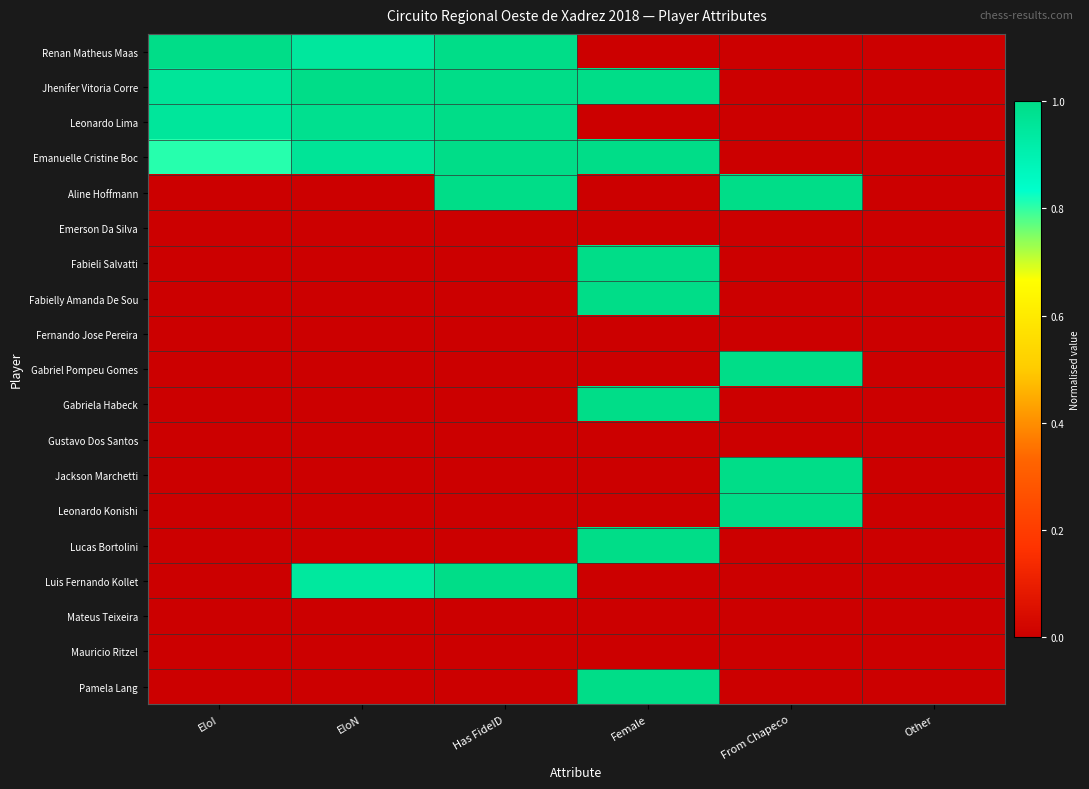

Reading left to right, extract all data points from this chart.

Renan Matheus Maas: EloI=1.0	EloN=0.9	Has FideID=1.0	Female=0.0	From Chapeco=0.0	Other=0.0
Jhenifer Vitoria Corre: EloI=1.0	EloN=1.0	Has FideID=1.0	Female=1.0	From Chapeco=0.0	Other=0.0
Leonardo Lima: EloI=1.0	EloN=1.0	Has FideID=1.0	Female=0.0	From Chapeco=0.0	Other=0.0
Emanuelle Cristine Boc: EloI=0.8	EloN=1.0	Has FideID=1.0	Female=1.0	From Chapeco=0.0	Other=0.0
Aline Hoffmann: EloI=0.0	EloN=0.0	Has FideID=1.0	Female=0.0	From Chapeco=1.0	Other=0.0
Emerson Da Silva: EloI=0.0	EloN=0.0	Has FideID=0.0	Female=0.0	From Chapeco=0.0	Other=0.0
Fabieli Salvatti: EloI=0.0	EloN=0.0	Has FideID=0.0	Female=1.0	From Chapeco=0.0	Other=0.0
Fabielly Amanda De Sou: EloI=0.0	EloN=0.0	Has FideID=0.0	Female=1.0	From Chapeco=0.0	Other=0.0
Fernando Jose Pereira: EloI=0.0	EloN=0.0	Has FideID=0.0	Female=0.0	From Chapeco=0.0	Other=0.0
Gabriel Pompeu Gomes: EloI=0.0	EloN=0.0	Has FideID=0.0	Female=0.0	From Chapeco=1.0	Other=0.0
Gabriela Habeck: EloI=0.0	EloN=0.0	Has FideID=0.0	Female=1.0	From Chapeco=0.0	Other=0.0
Gustavo Dos Santos: EloI=0.0	EloN=0.0	Has FideID=0.0	Female=0.0	From Chapeco=0.0	Other=0.0
Jackson Marchetti: EloI=0.0	EloN=0.0	Has FideID=0.0	Female=0.0	From Chapeco=1.0	Other=0.0
Leonardo Konishi: EloI=0.0	EloN=0.0	Has FideID=0.0	Female=0.0	From Chapeco=1.0	Other=0.0
Lucas Bortolini: EloI=0.0	EloN=0.0	Has FideID=0.0	Female=1.0	From Chapeco=0.0	Other=0.0
Luis Fernando Kollet: EloI=0.0	EloN=0.9	Has FideID=1.0	Female=0.0	From Chapeco=0.0	Other=0.0
Mateus Teixeira: EloI=0.0	EloN=0.0	Has FideID=0.0	Female=0.0	From Chapeco=0.0	Other=0.0
Mauricio Ritzel: EloI=0.0	EloN=0.0	Has FideID=0.0	Female=0.0	From Chapeco=0.0	Other=0.0
Pamela Lang: EloI=0.0	EloN=0.0	Has FideID=0.0	Female=1.0	From Chapeco=0.0	Other=0.0